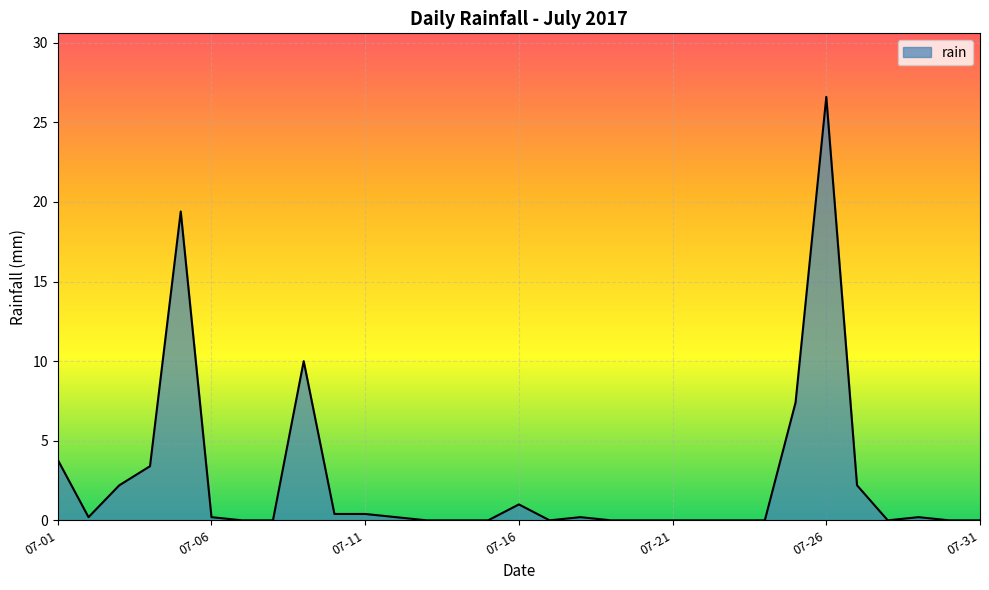

Count the number of data series in this chart.

1